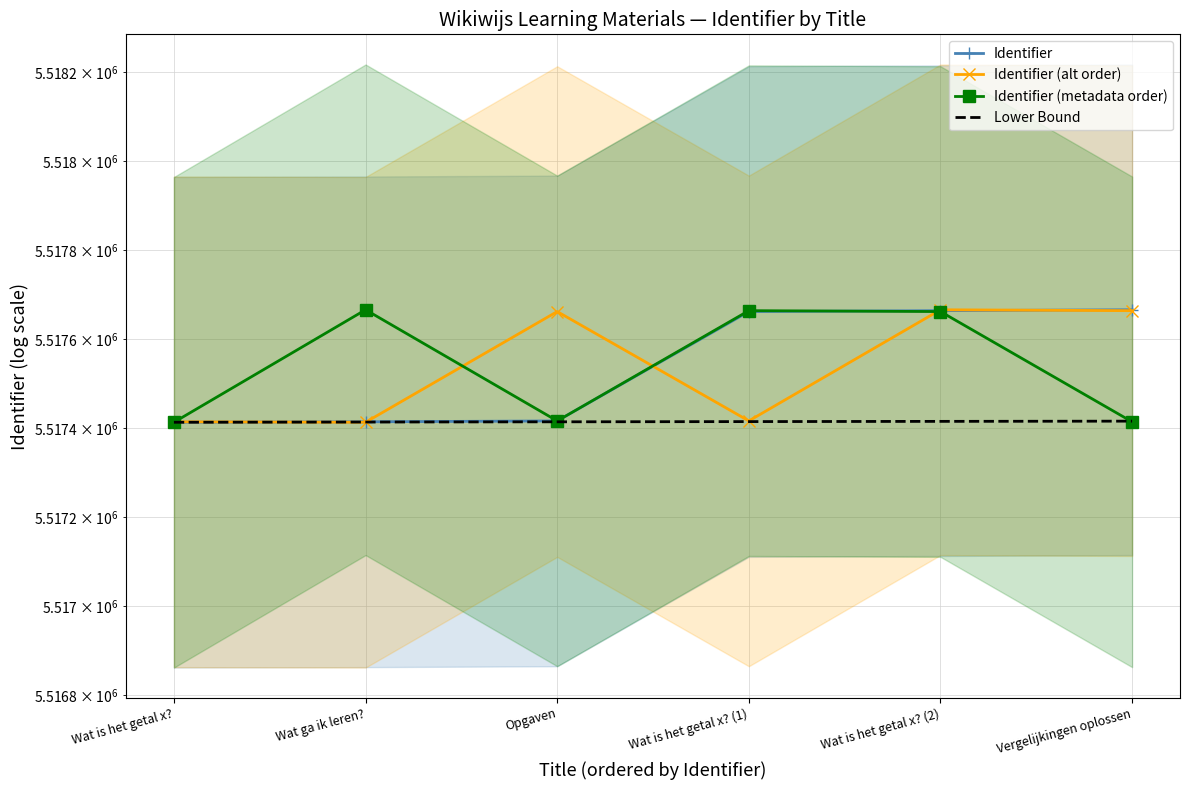

How many data points does each series have?

6